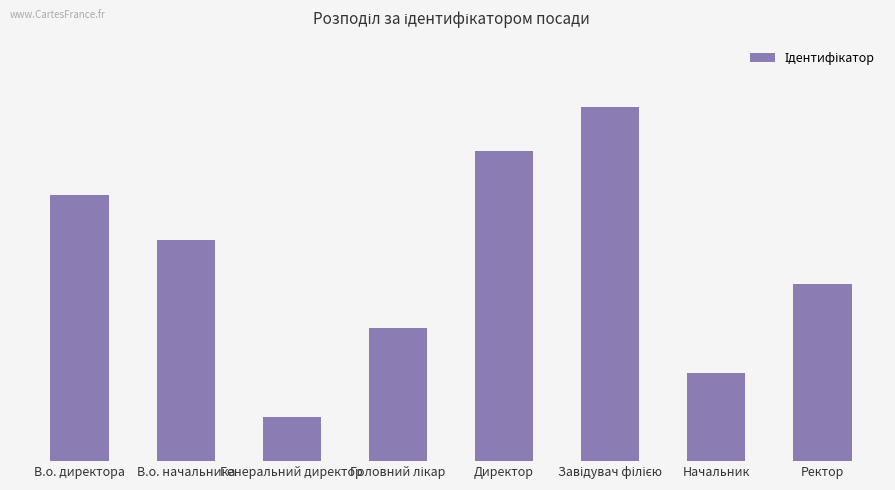

Are the bars horizontal?

No